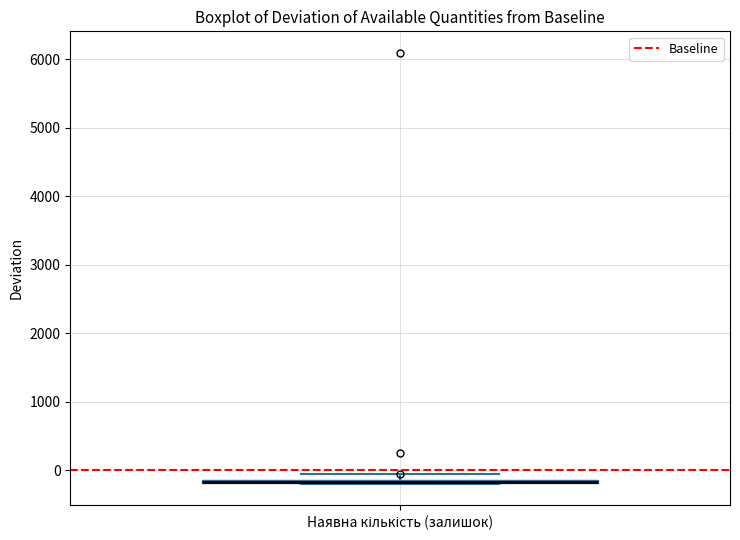

Where is the upper edge of the box for Наявна кількість (залишок) on the y-axis? The values are not printed on the chart, so give them approximately, as read against the axis.

-100